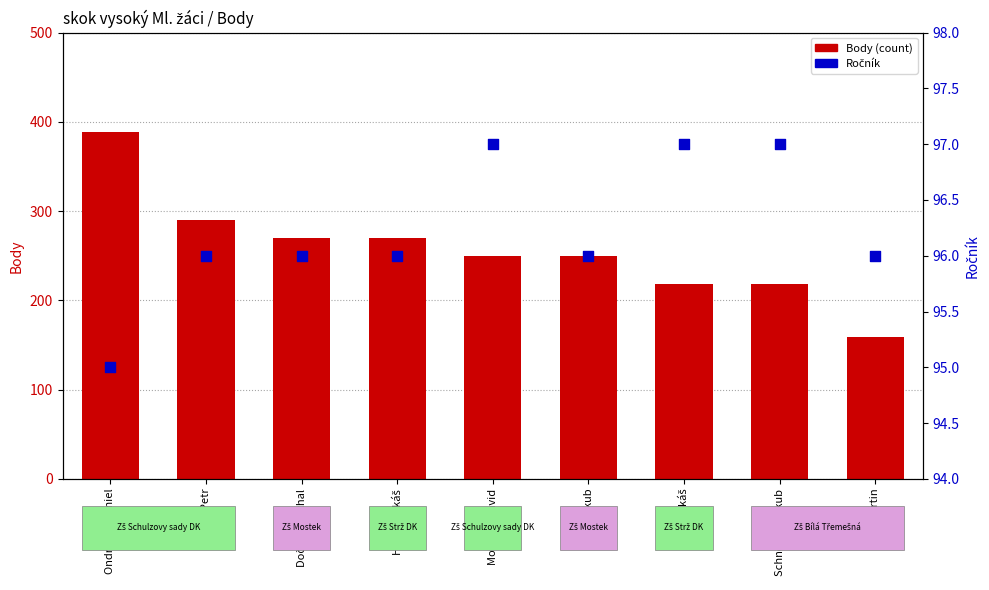

Which series reaches the minimum Y coordinate?

Ročník